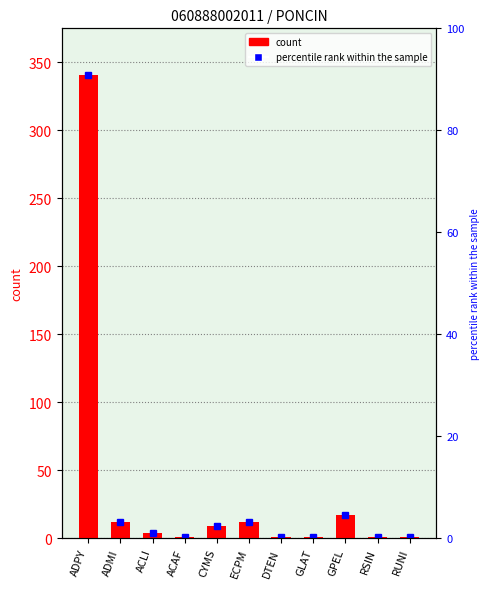

What is the average value?

36